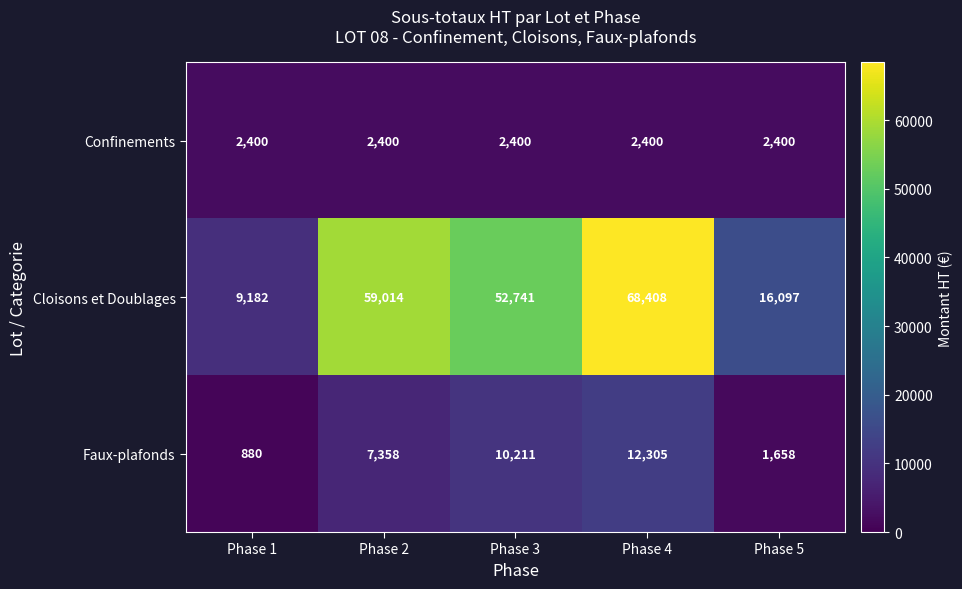

Reading left to right, list all the values displayed in this chart.

Confinements: 2400	2400	2400	2400	2400
Cloisons et Doublages: 9182	59014	52741	68408	16097
Faux-plafonds: 880	7358	10211	12305	1658